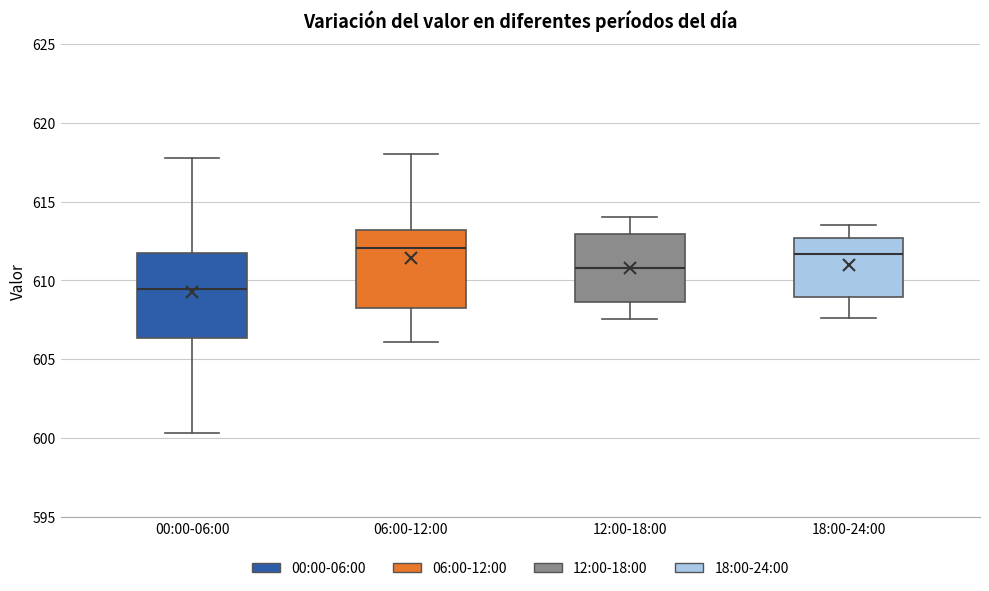

Reading left to right, read every box against the y-axis: the position of its median line, the range the box covers, and the ends of its whiskers. The values are not printed on the chart, so give them approximately, as read against the axis.

00:00-06:00: median 609.5, box 606.5 to 611.5, whiskers 600.5 to 618.0
06:00-12:00: median 612.0, box 608.0 to 613.0, whiskers 606.0 to 618.0
12:00-18:00: median 611.0, box 608.5 to 613.0, whiskers 607.5 to 614.0
18:00-24:00: median 611.5, box 609.0 to 612.5, whiskers 607.5 to 613.5